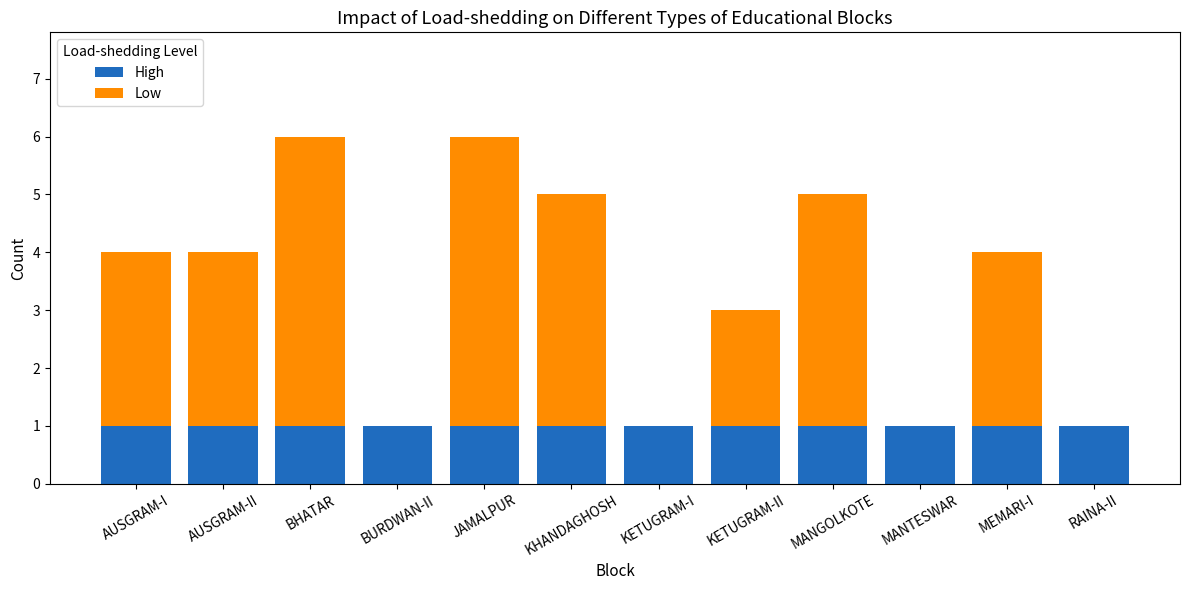

What is the total value across all series at JAMALPUR?

6